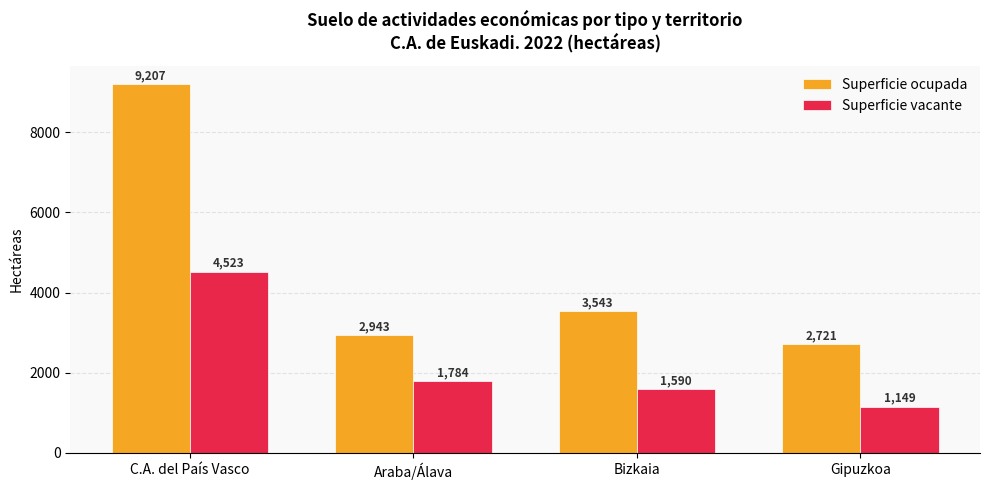

The value of Superficie vacante at Bizkaia is 2835.1. True or false?

False